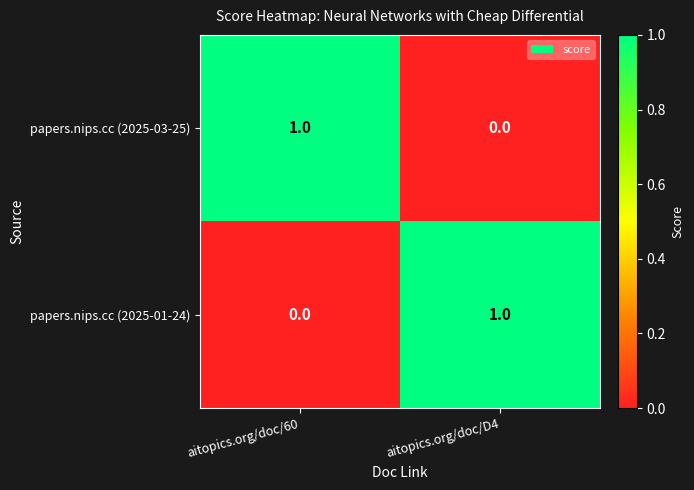

True or false: papers.nips.cc (2025-01-24) has a value of 1 at aitopics.org/doc/D4.

True